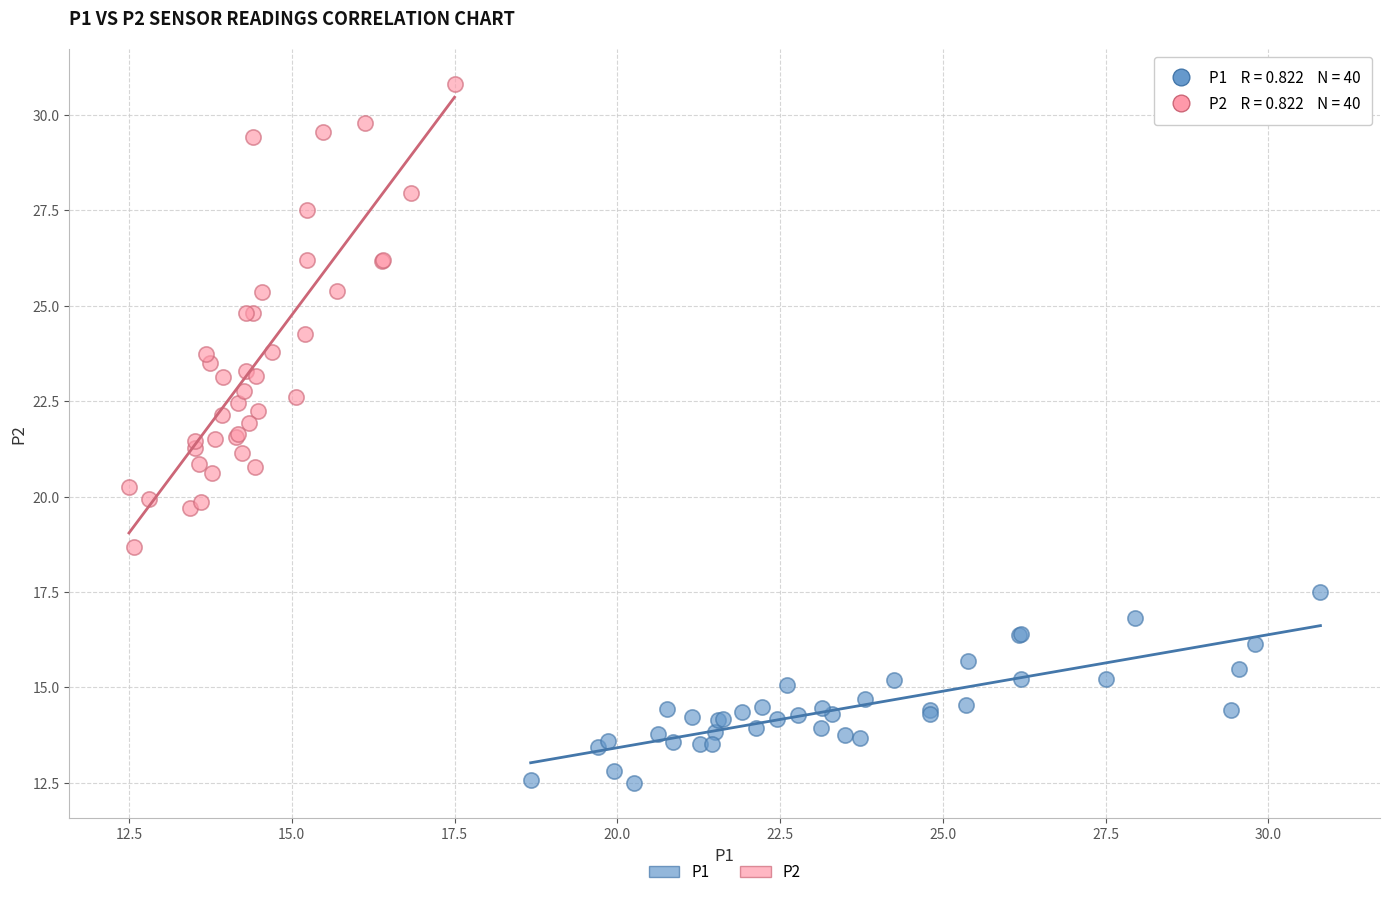

Which series contains the highest Y value?

P2